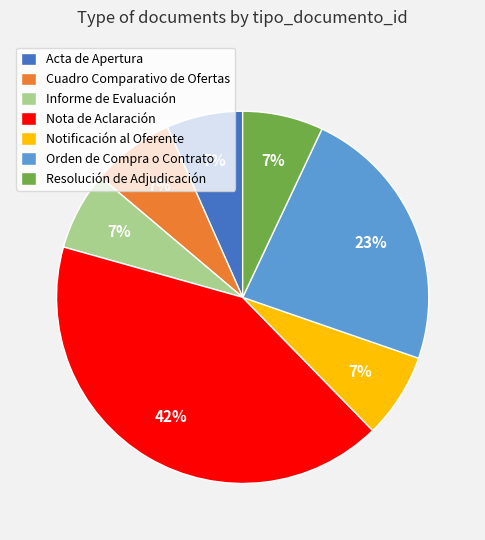

How many slices are in this pie chart?

7